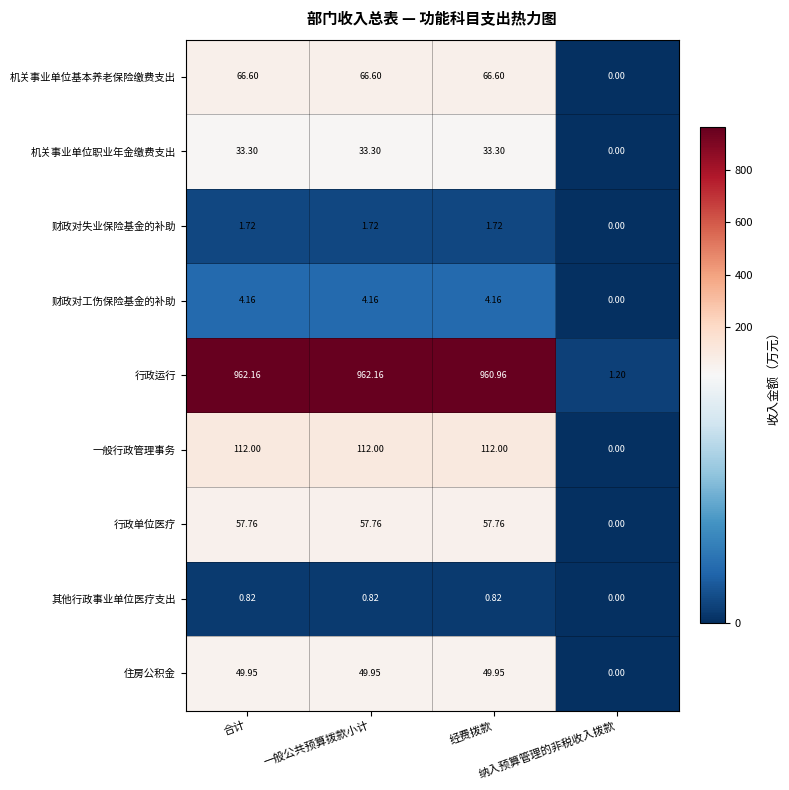

Which series has the largest total across all categories?

行政运行